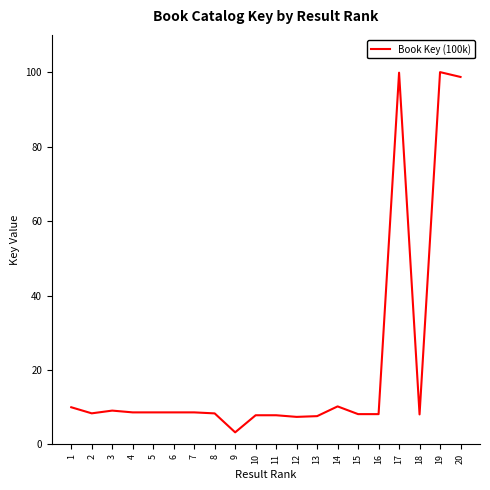

Which has a higher value, 15 or 17?

17